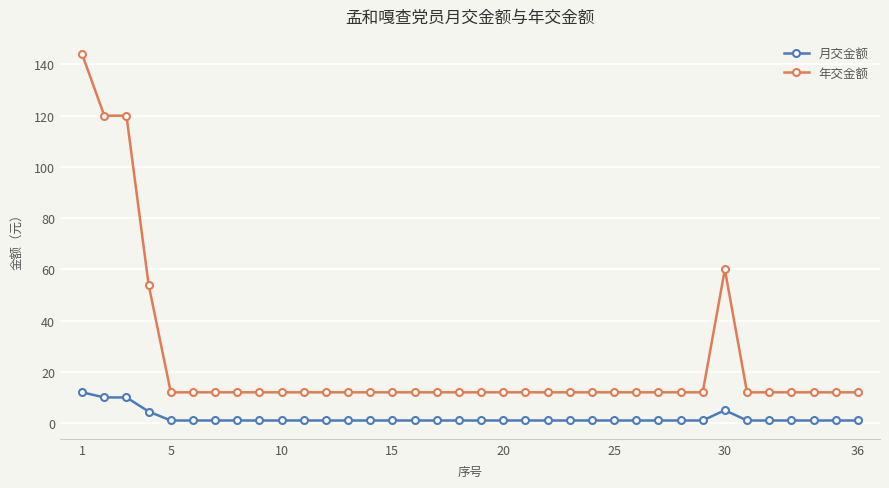

List the series in order of their peak value, highest first.

年交金额, 月交金额